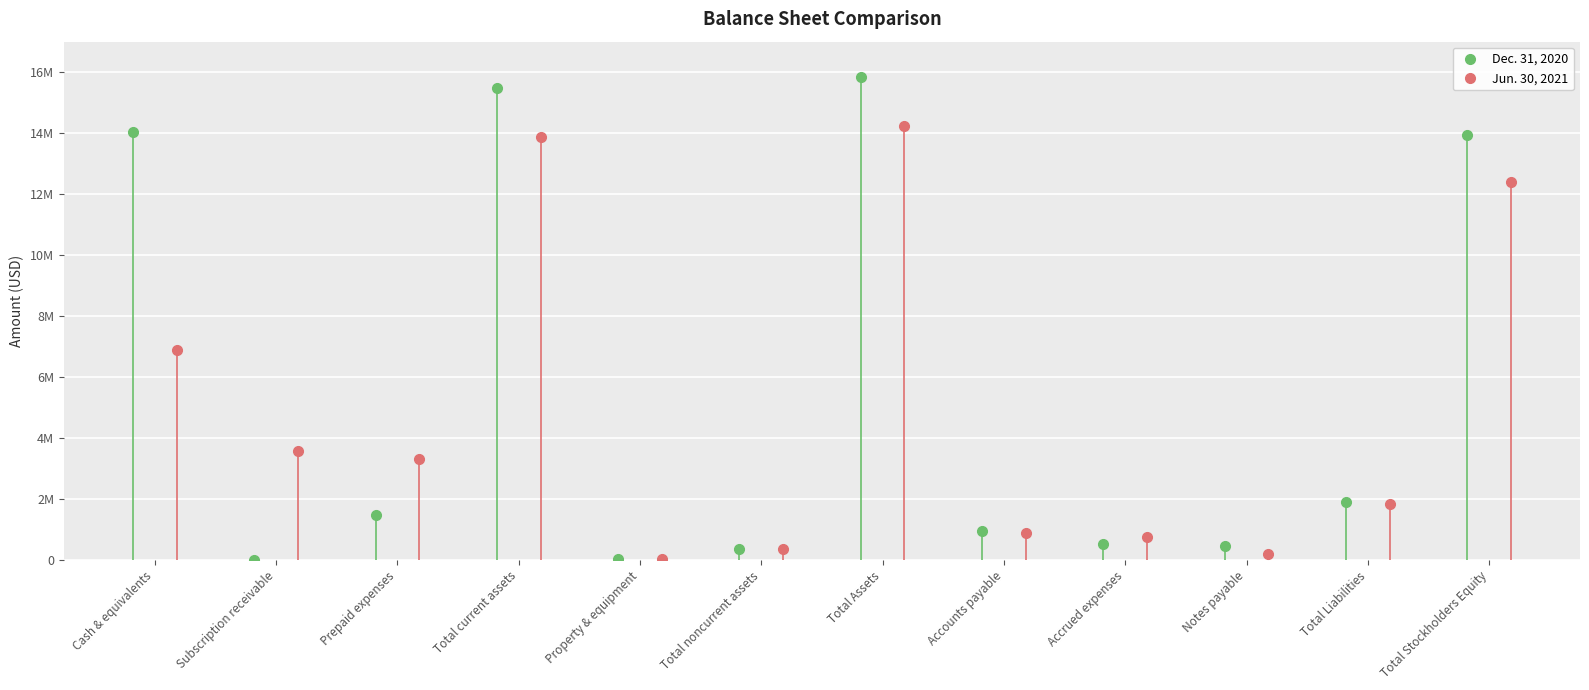

List the series in order of their peak value, highest first.

Dec. 31, 2020 (bar), Jun. 30, 2021 (bar)